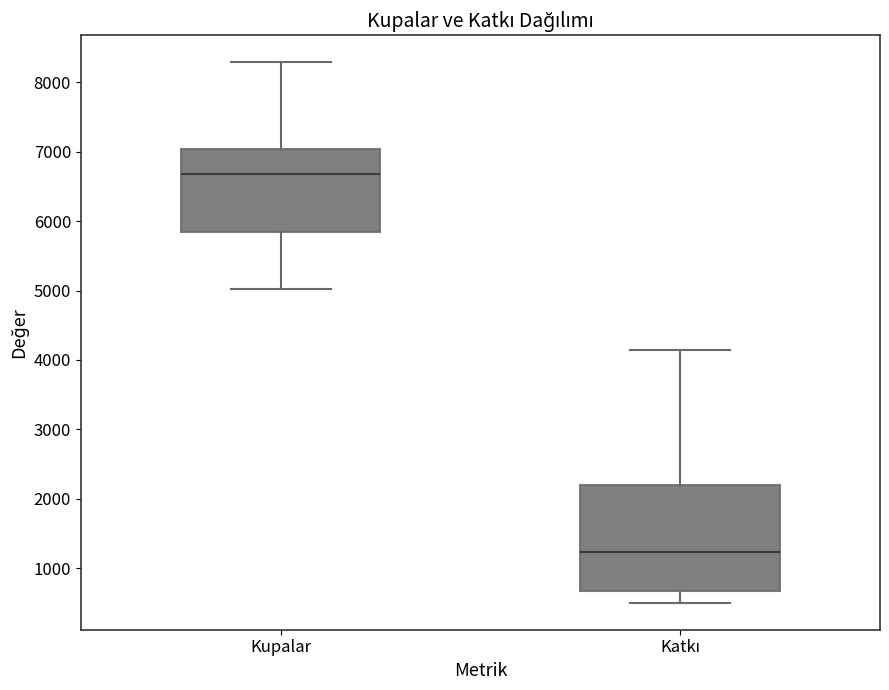

Reading left to right, read every box against the y-axis: the position of its median line, the range the box covers, and the ends of its whiskers. The values are not printed on the chart, so give them approximately, as read against the axis.

Kupalar: median 6700, box 5800 to 7000, whiskers 5000 to 8300
Katkı: median 1200, box 700 to 2200, whiskers 500 to 4100